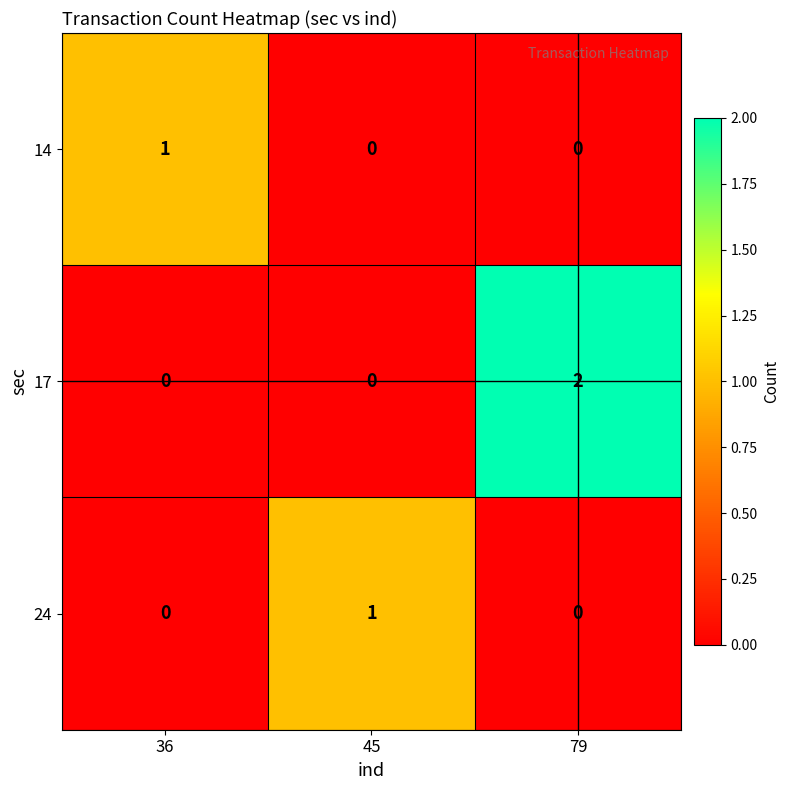

At which category is the sum across all series the highest?

79